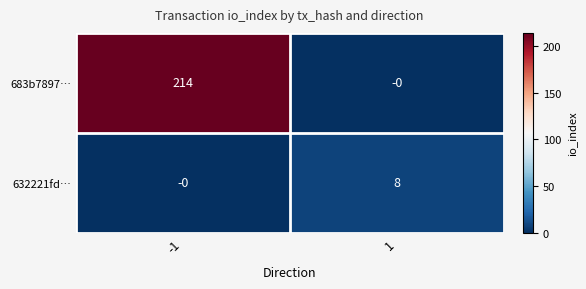

Reading left to right, transcribe all the data shown in this chart.

683b7897…: -1=214	1=0
632221fd…: -1=0	1=8